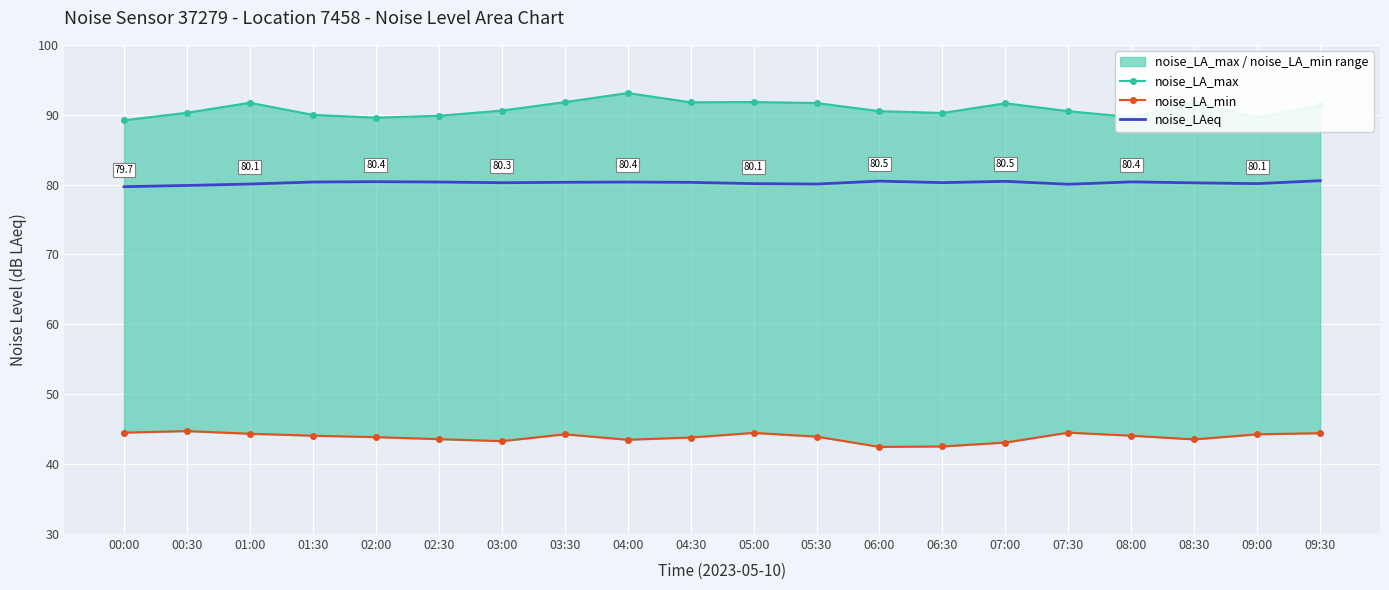

True or false: noise_LA_min and noise_LA_max intersect in this chart.

False